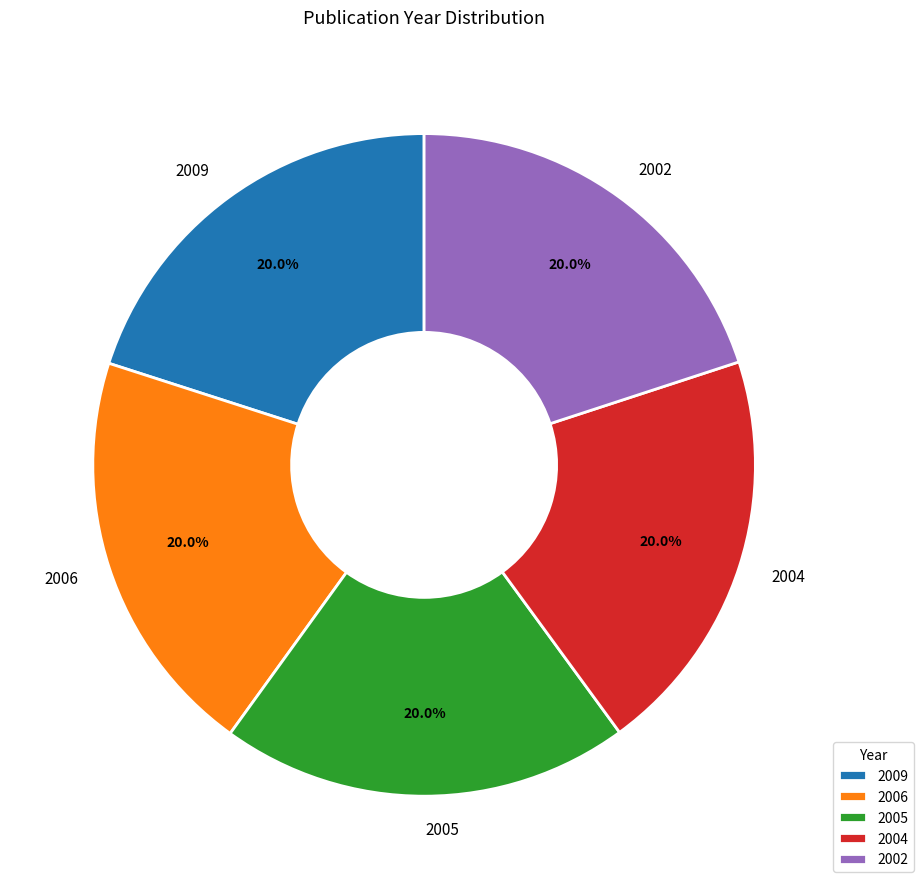

How much of the chart is everything except 2005?

80.0%